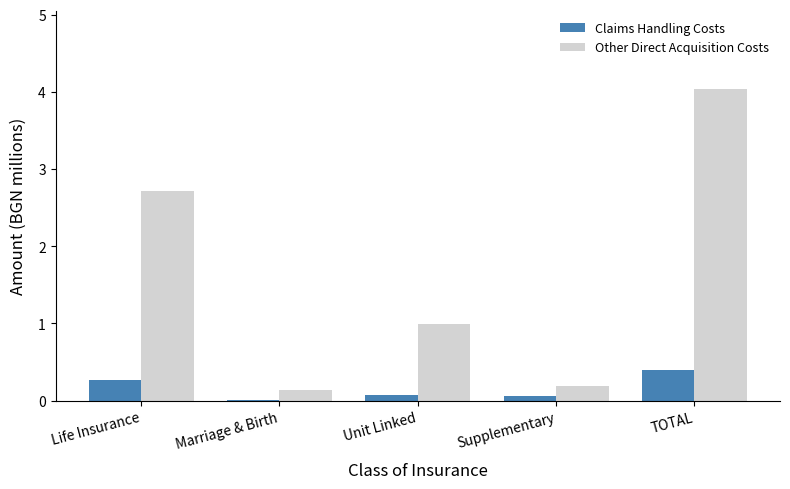

The Claims Handling Costs series shows 0.5 at Life Insurance. True or false?

False